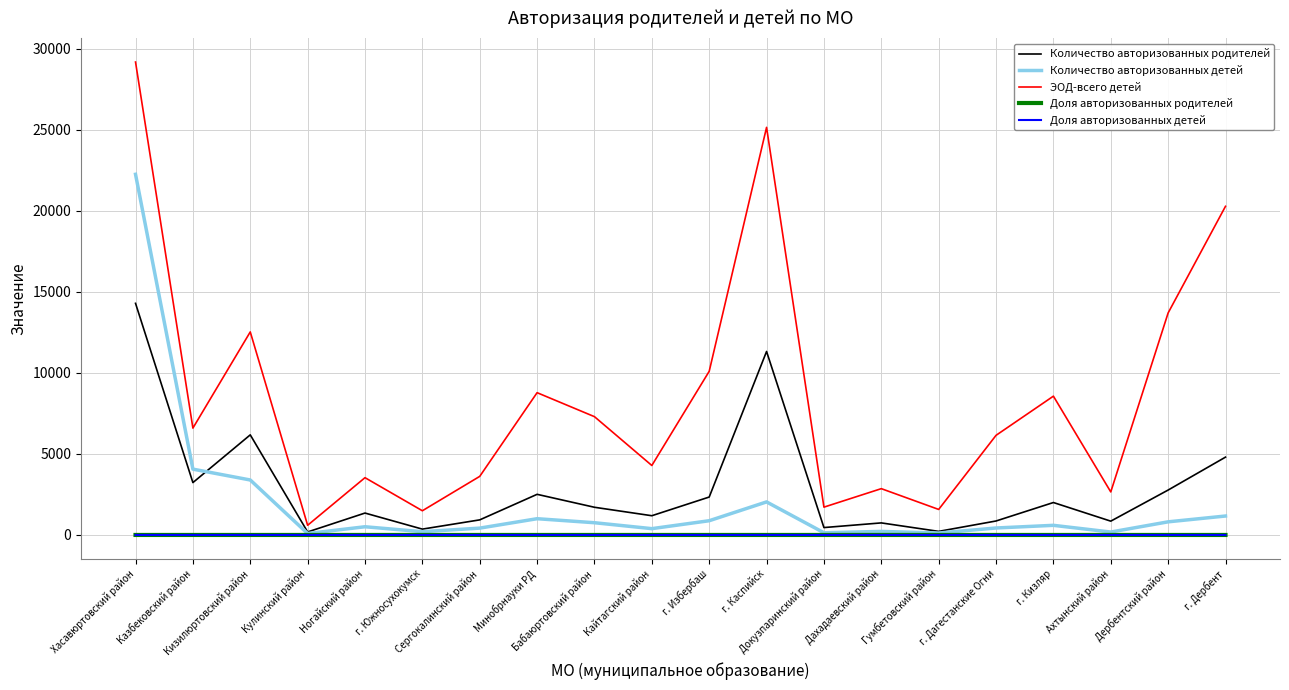

What is the difference between the Количество авторизованных родителей values at Дербентский район and Докузпаринский район?

2316.0